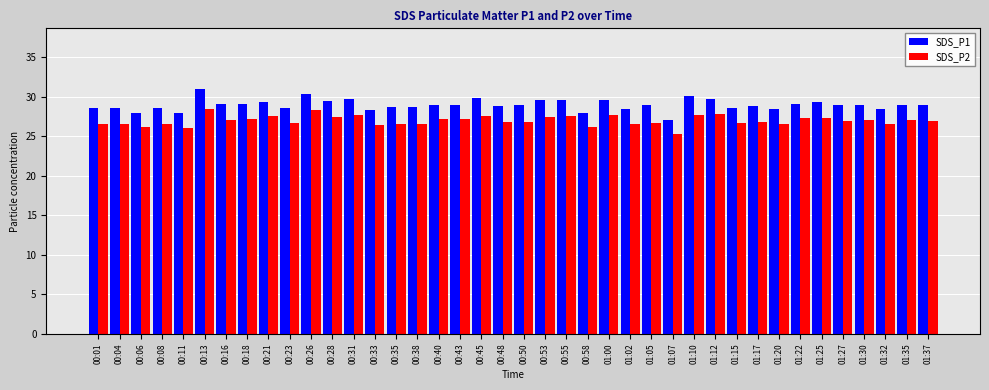

What are all the series names shown in the legend?

SDS_P1, SDS_P2